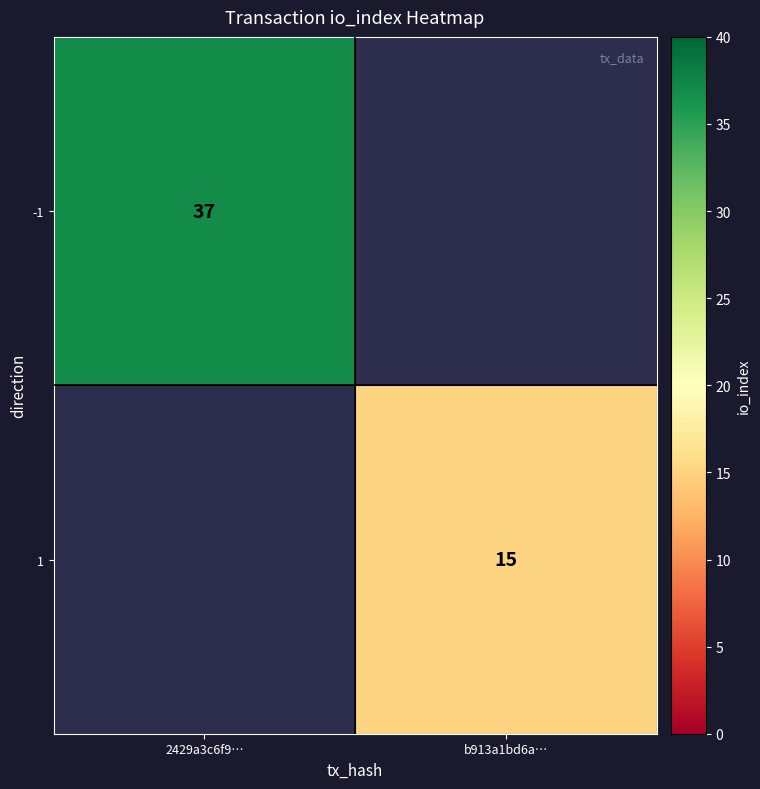

True or false: 1 has a value of 4 at b913a1bd6a….

False